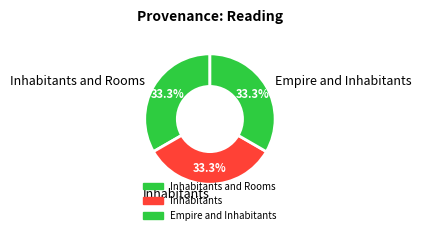

True or false: Inhabitants accounts for 33% of the total.

True